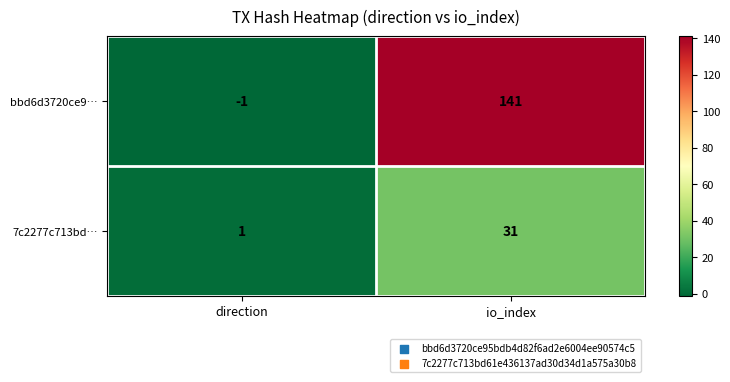

Which series has the largest total across all categories?

bbd6d3720ce9…